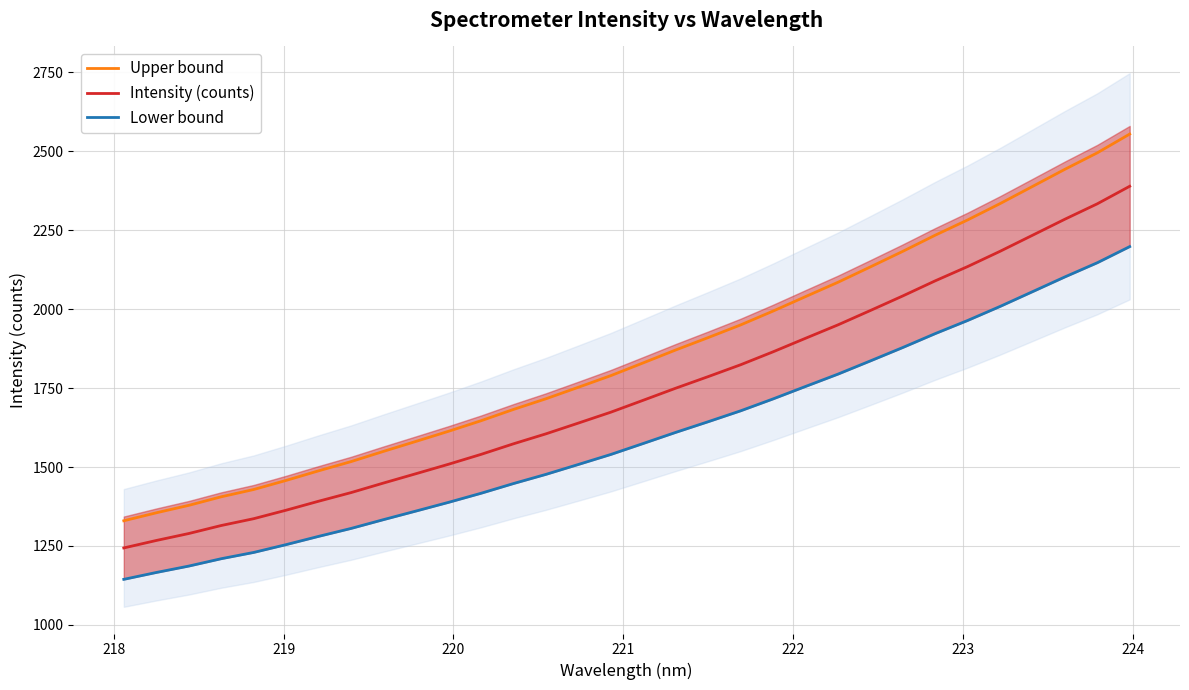

What is the difference between the maximum and minimum values in the Intensity (counts) series?

1145.9